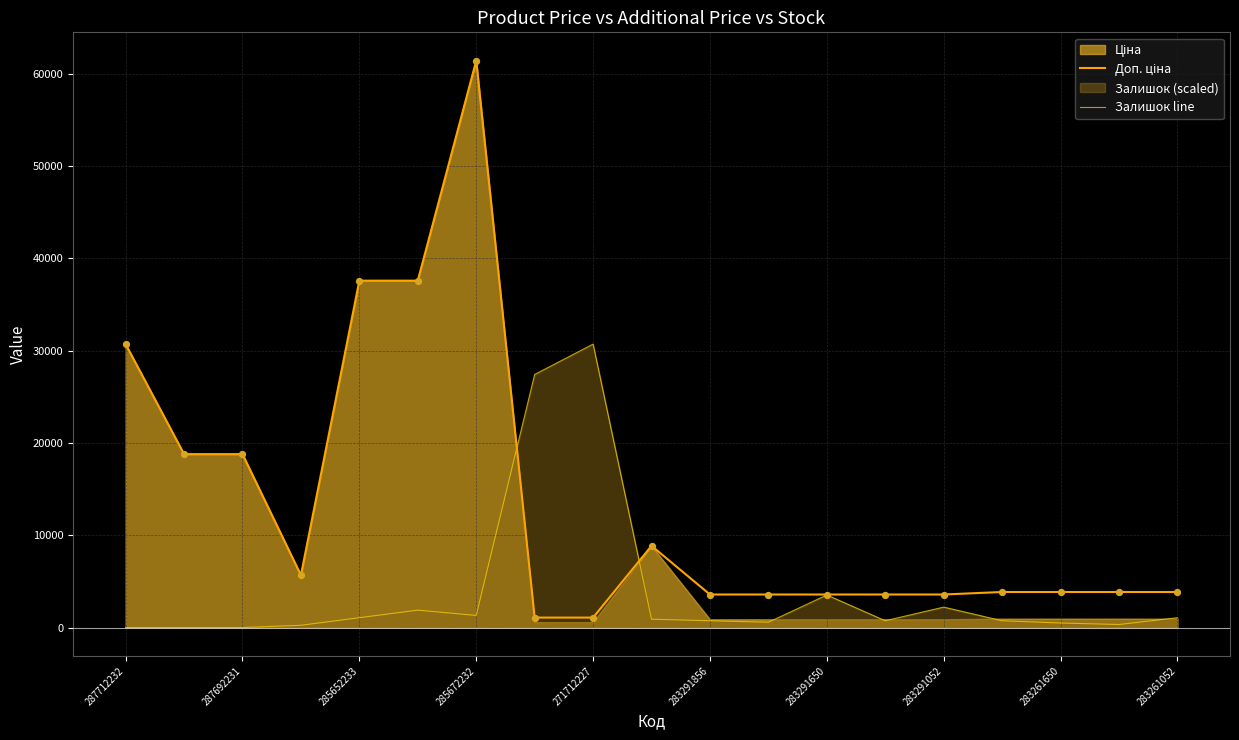

Which series contains the lowest Y value?

Залишок line